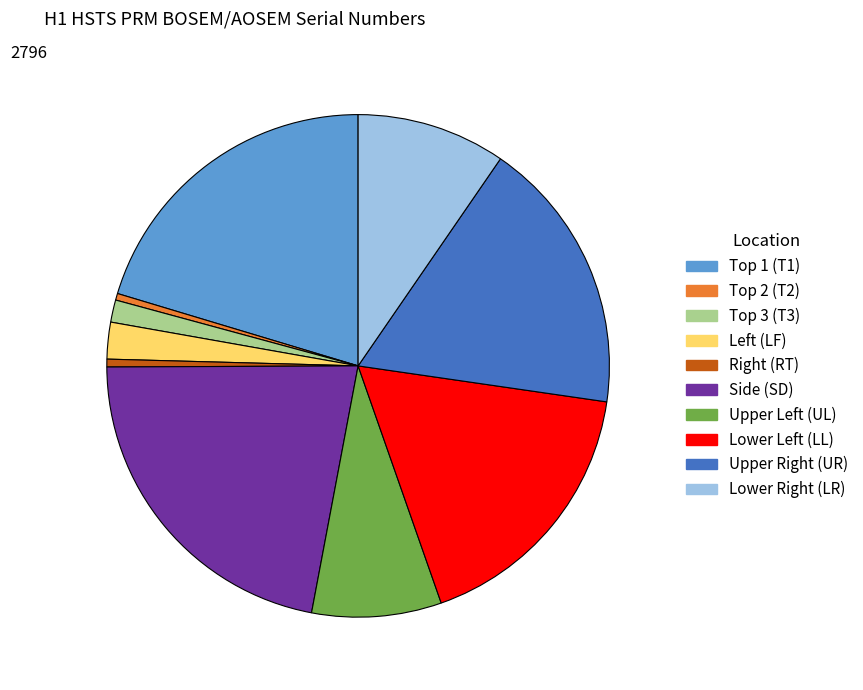

Does any single category account for the majority?

No